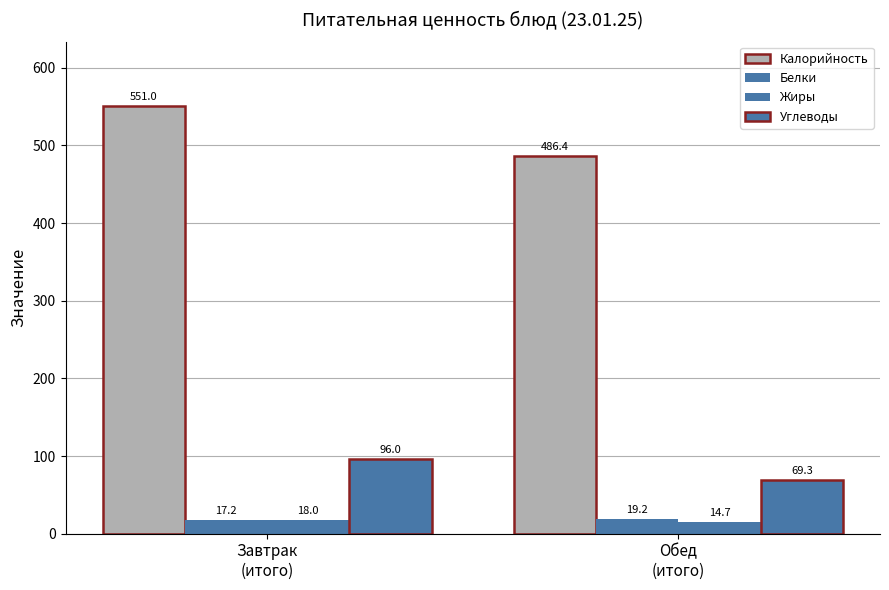

How many Жиры values are between 14 and 18?

2